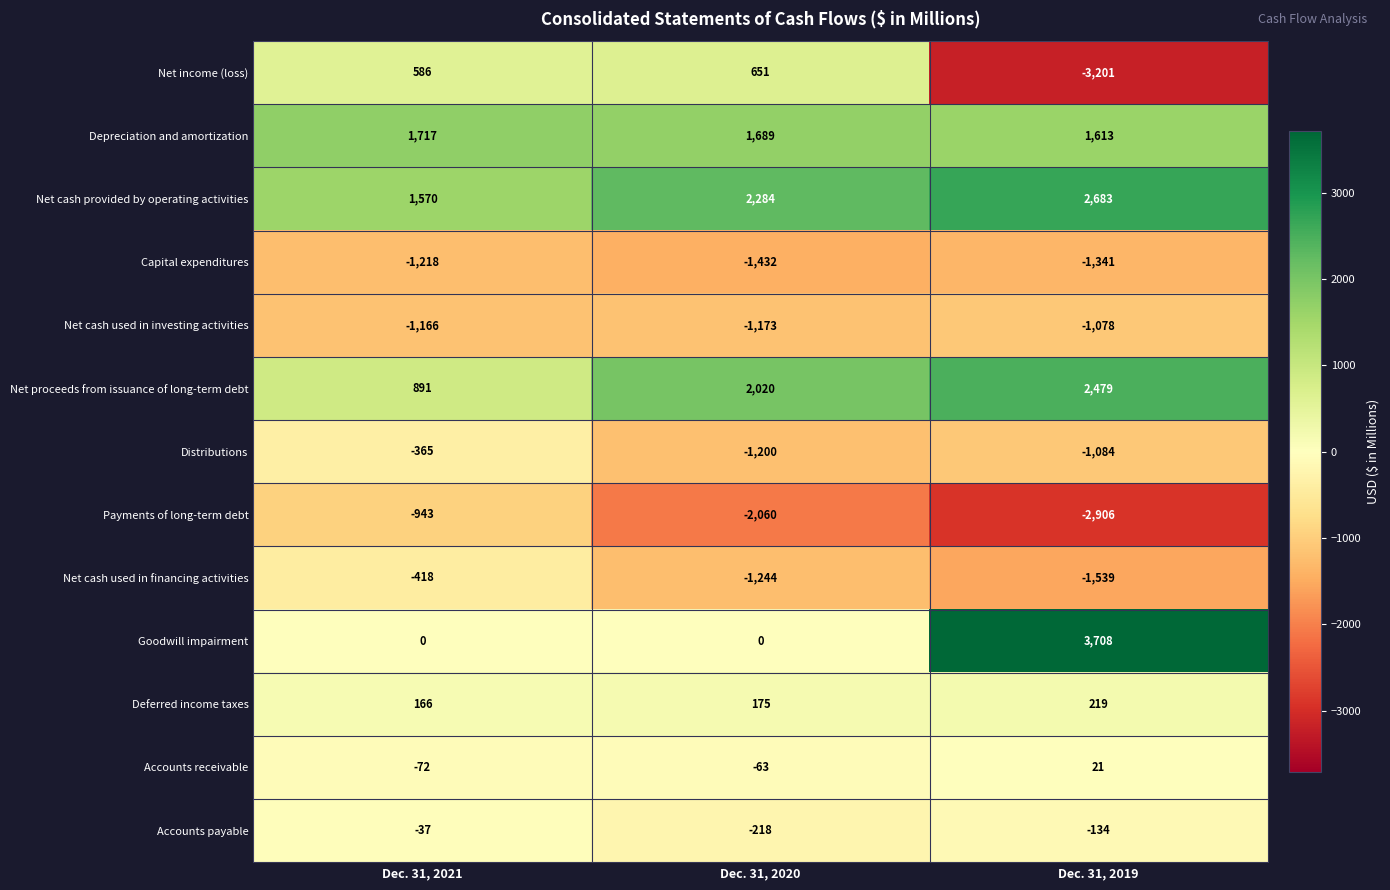

What is the sum of the Depreciation and amortization values at Dec. 31, 2019 and Dec. 31, 2021?

3330